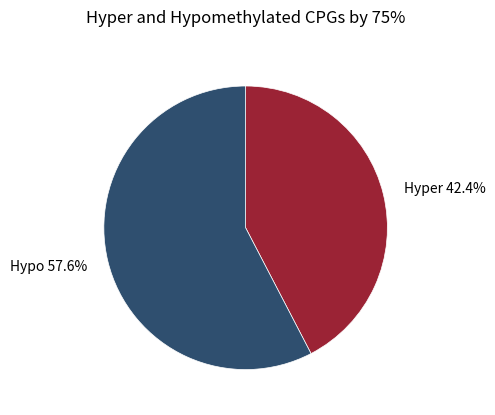

What is the ratio of the value at Hypo 57.6% to the value at Hyper 42.4%?

1.4